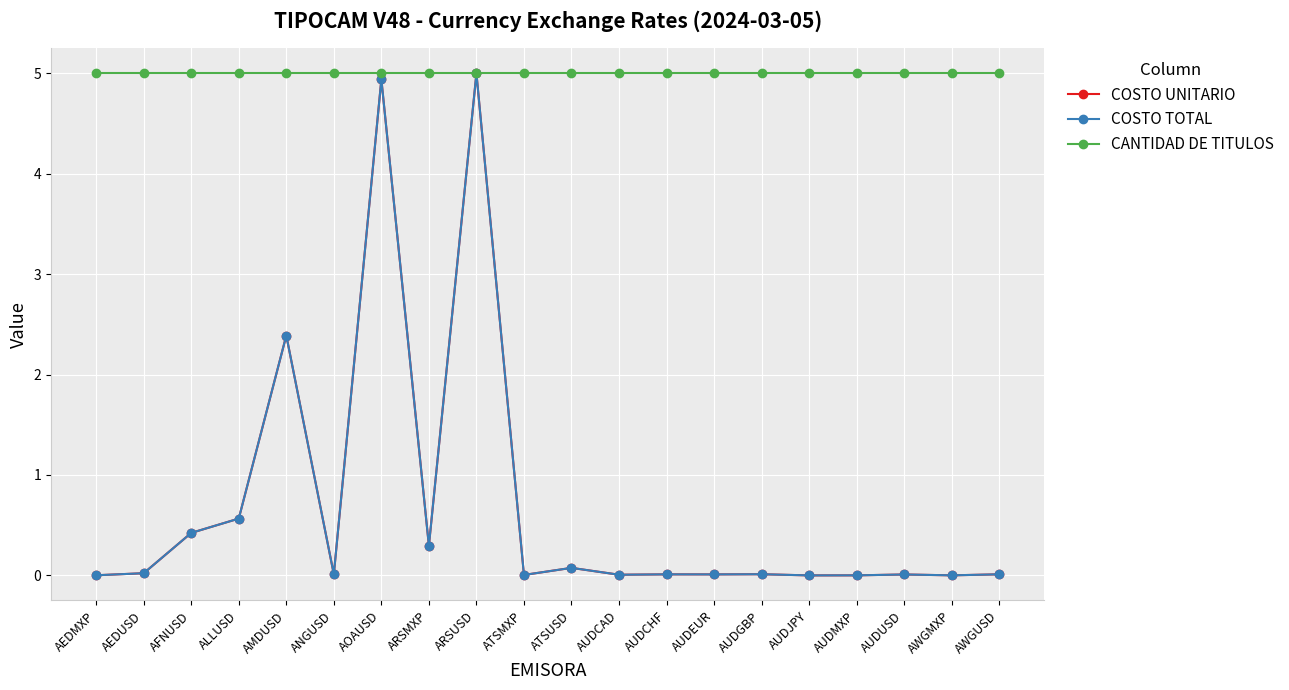

Where is COSTO TOTAL nearest to the value 2?

AMDUSD